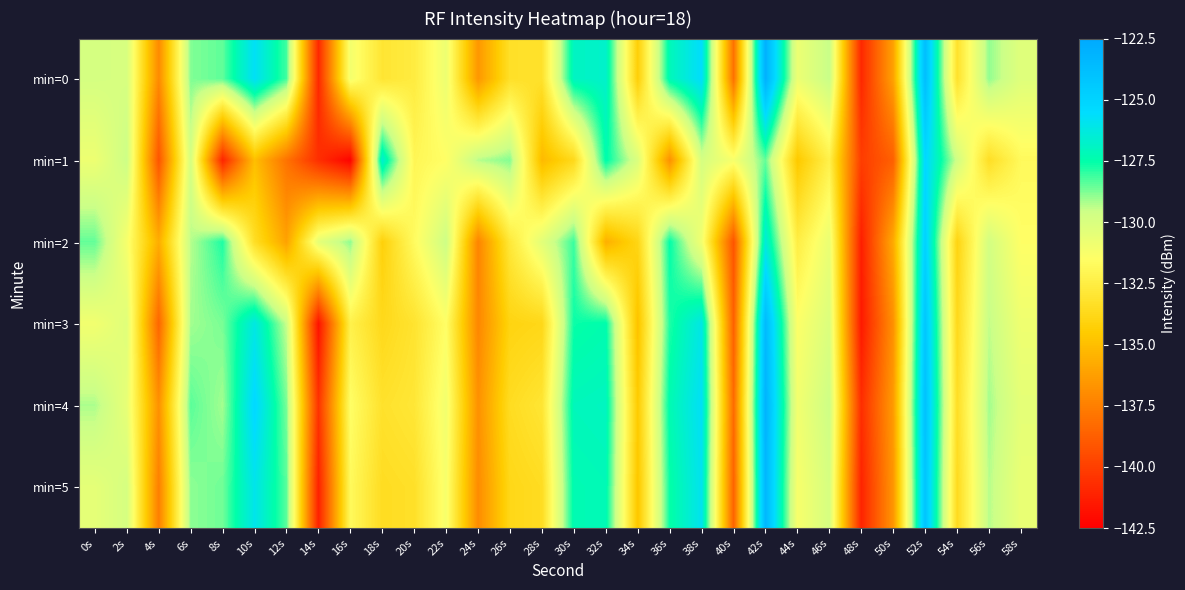

What is the smallest value displayed?

-142.3